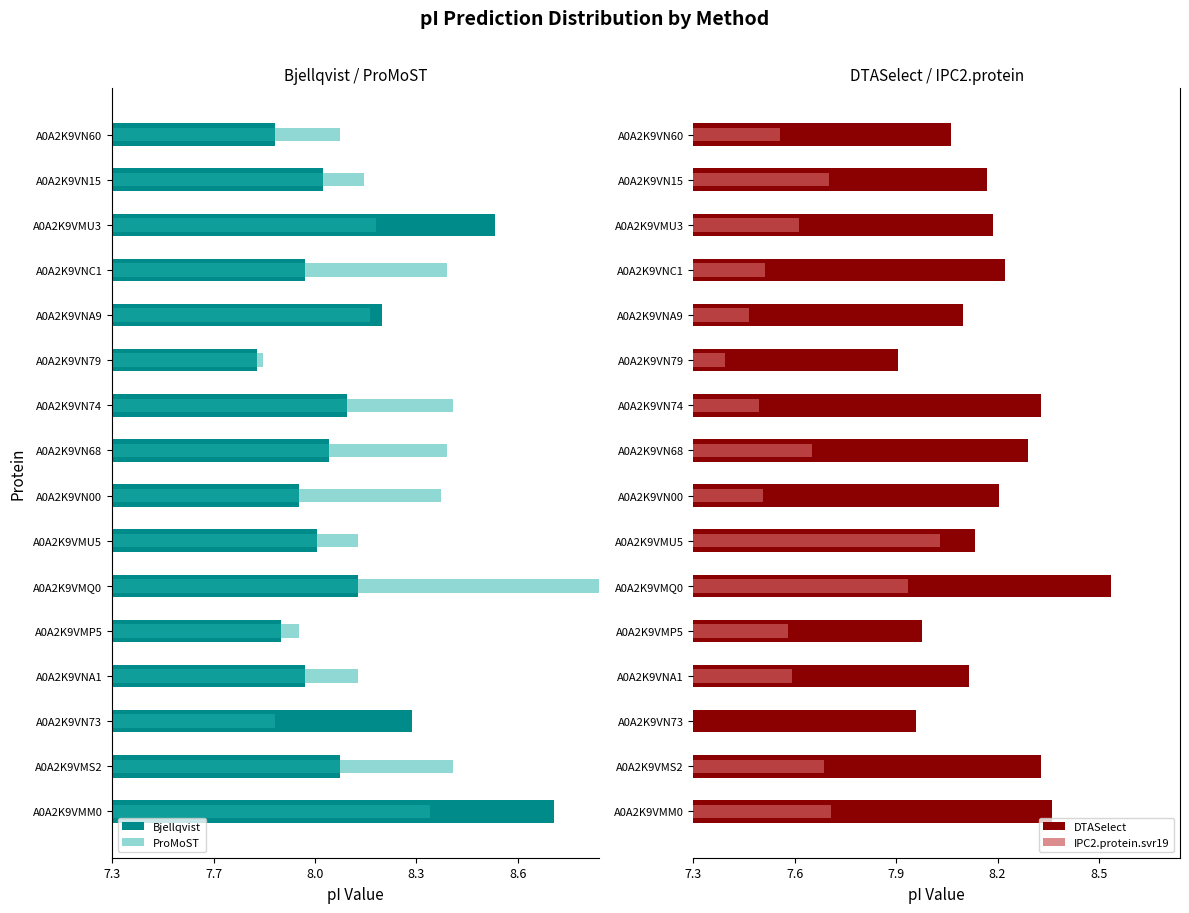

Are the bars horizontal?

Yes